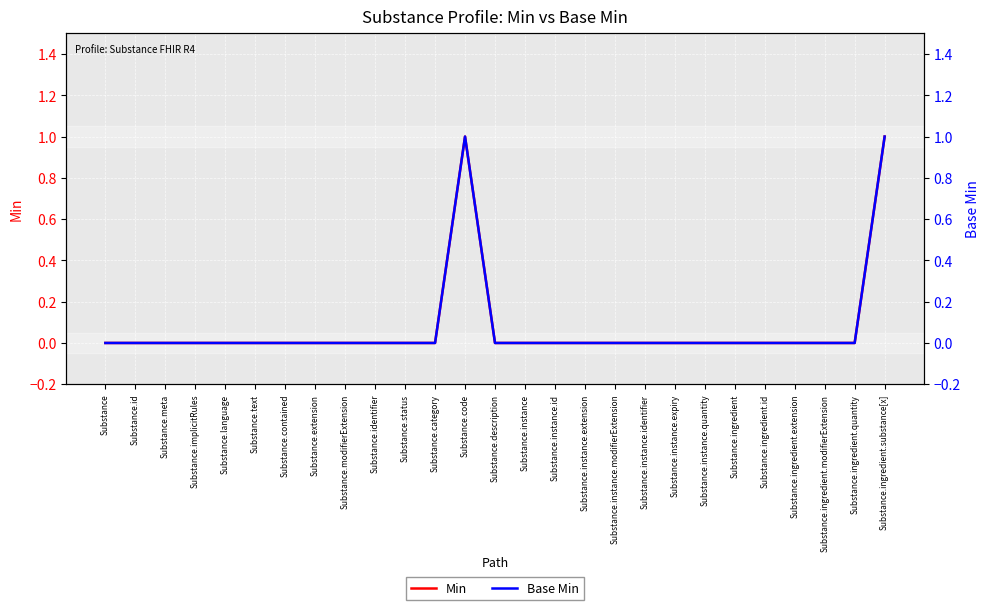

List the series in order of their peak value, highest first.

Min, Base Min